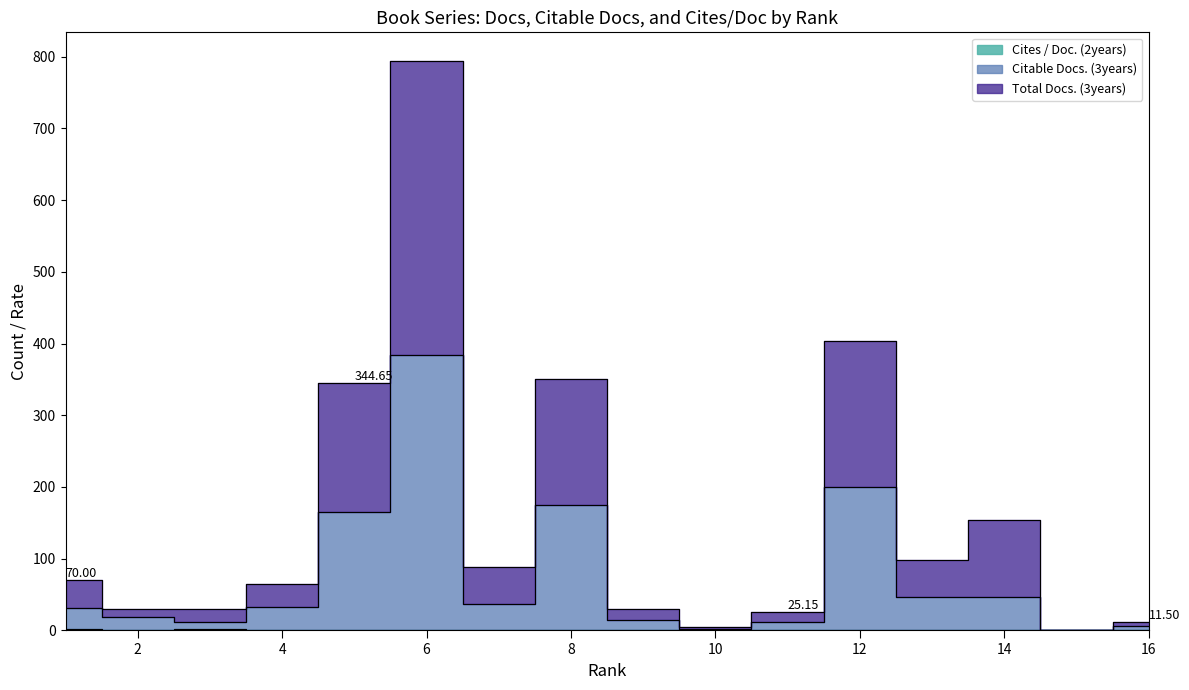

Which category has the highest value across all series?

6